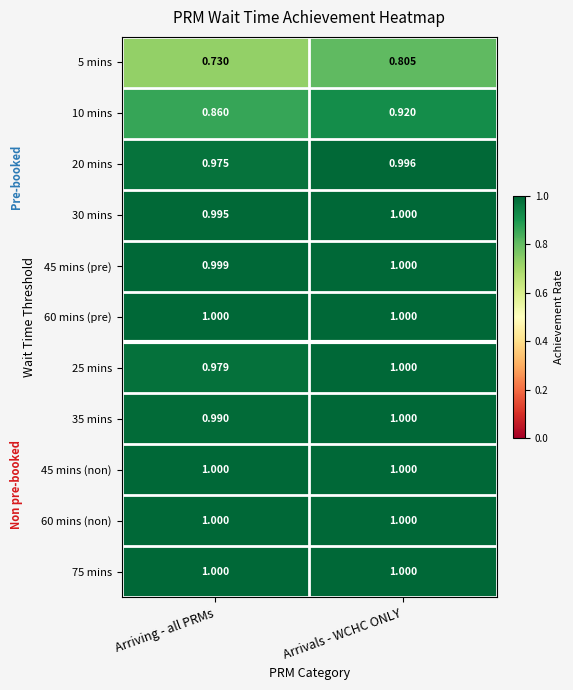

Which category has the lowest value across all series?

Arriving - all PRMs